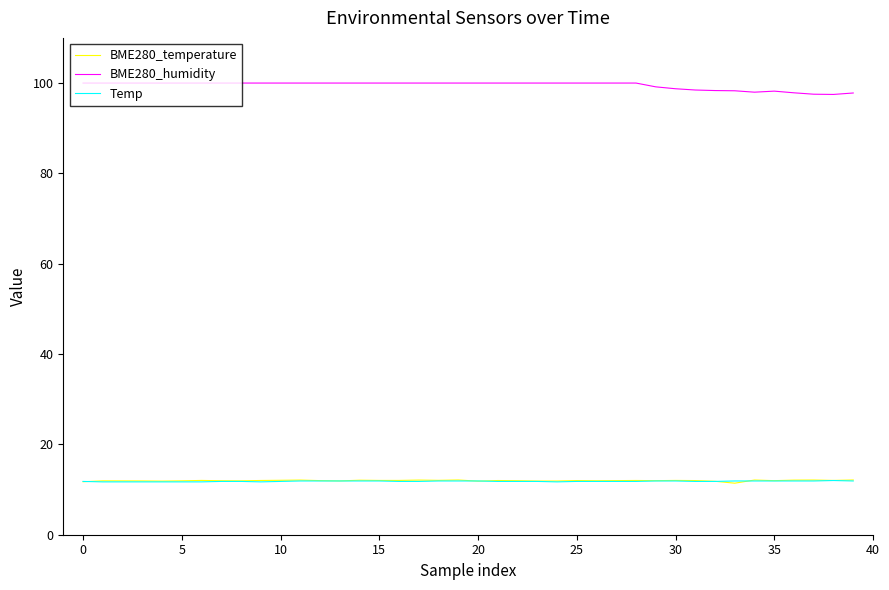

How many values in the BME280_humidity series are below 100?

11